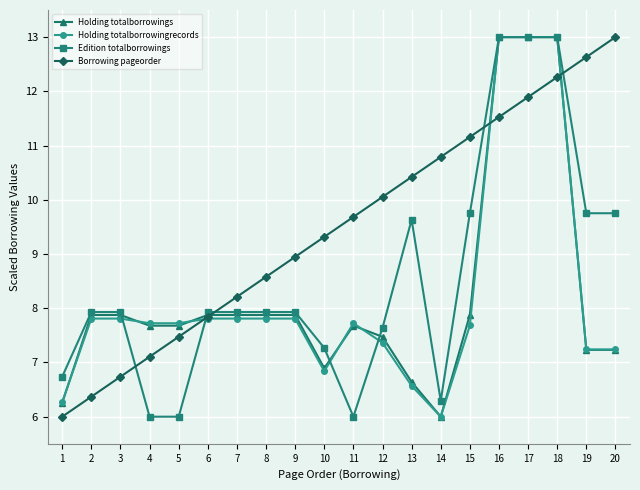

Reading left to right, transcribe all the data shown in this chart.

Holding totalborrowings: 1=6.3	2=7.9	3=7.9	4=7.7	5=7.7	6=7.9	7=7.9	8=7.9	9=7.9	10=6.9	11=7.7	12=7.5	13=6.6	14=6.0	15=7.9	16=13.0	17=13.0	18=13.0	19=7.2	20=7.2
Holding totalborrowingrecords: 1=6.3	2=7.8	3=7.8	4=7.7	5=7.7	6=7.8	7=7.8	8=7.8	9=7.8	10=6.8	11=7.7	12=7.4	13=6.6	14=6.0	15=7.7	16=13.0	17=13.0	18=13.0	19=7.2	20=7.2
Edition totalborrowings: 1=6.7	2=7.9	3=7.9	4=6.0	5=6.0	6=7.9	7=7.9	8=7.9	9=7.9	10=7.3	11=6.0	12=7.6	13=9.6	14=6.3	15=9.8	16=13.0	17=13.0	18=13.0	19=9.8	20=9.8
Borrowing pageorder: 1=6.0	2=6.4	3=6.7	4=7.1	5=7.5	6=7.8	7=8.2	8=8.6	9=8.9	10=9.3	11=9.7	12=10.1	13=10.4	14=10.8	15=11.2	16=11.5	17=11.9	18=12.3	19=12.6	20=13.0